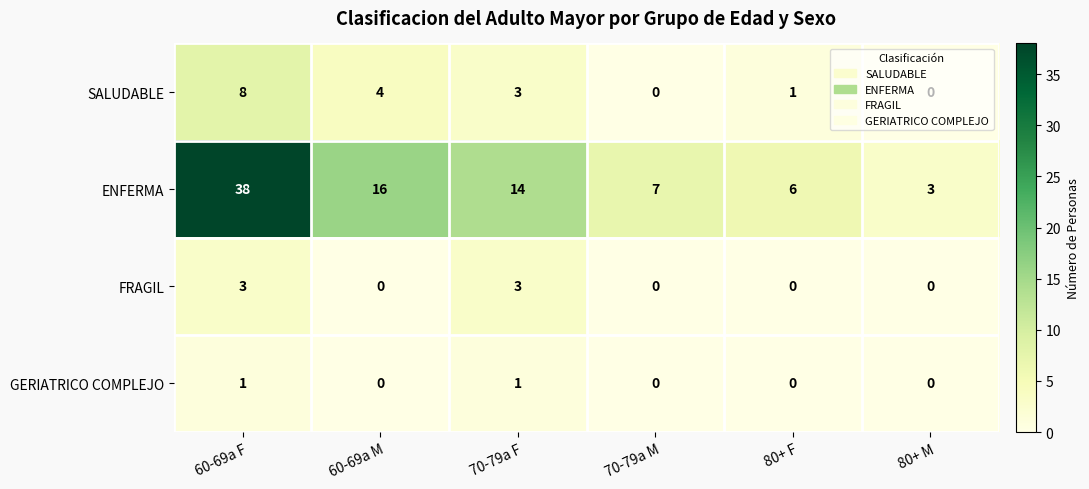

At which label does SALUDABLE first exceed 3?

60-69a F